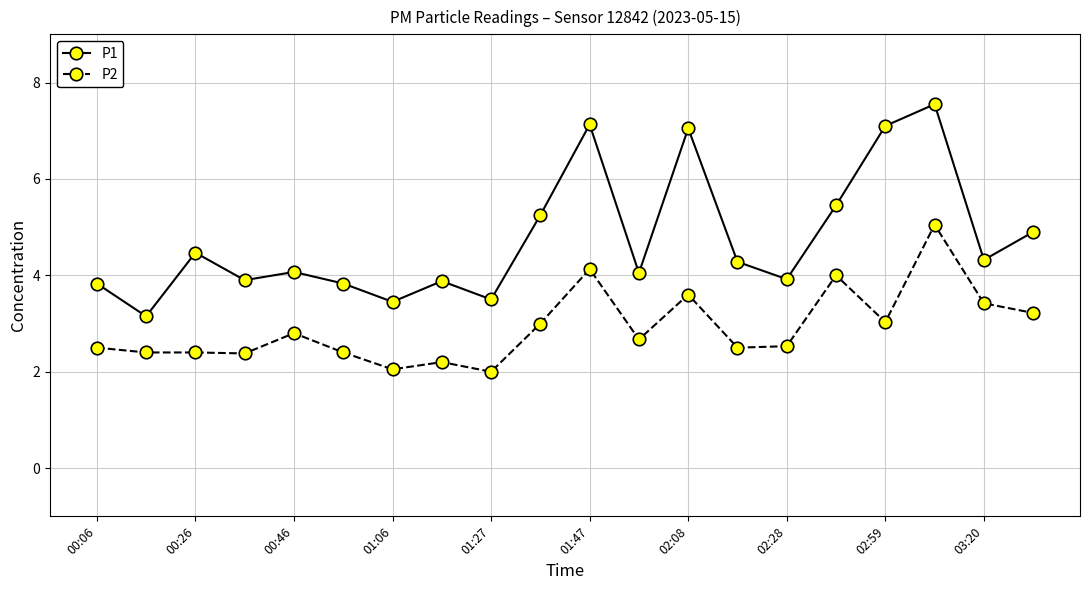

Which series has the largest total across all categories?

P1